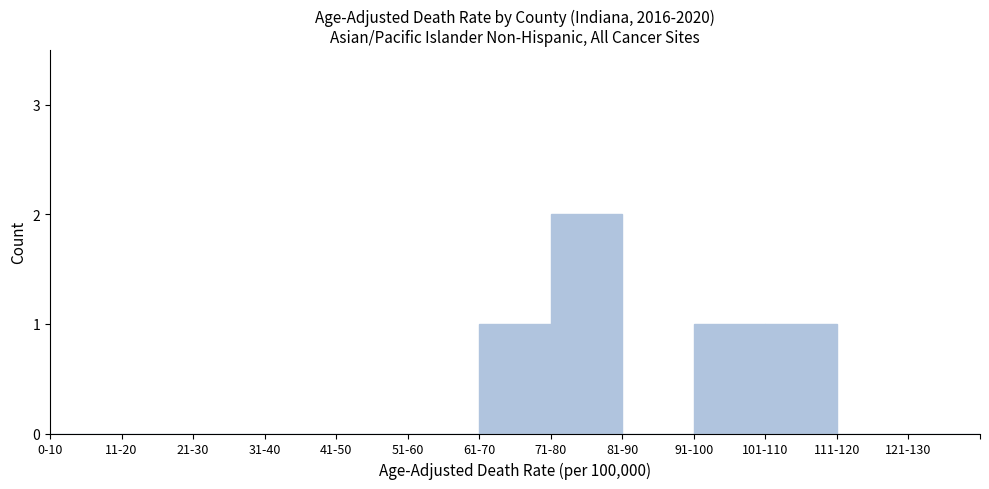

Reading right to left, list all the values displayed in this chart.

121-130=0	111-120=0	101-110=1	91-100=1	81-90=0	71-80=2	61-70=1	51-60=0	41-50=0	31-40=0	21-30=0	11-20=0	0-10=0